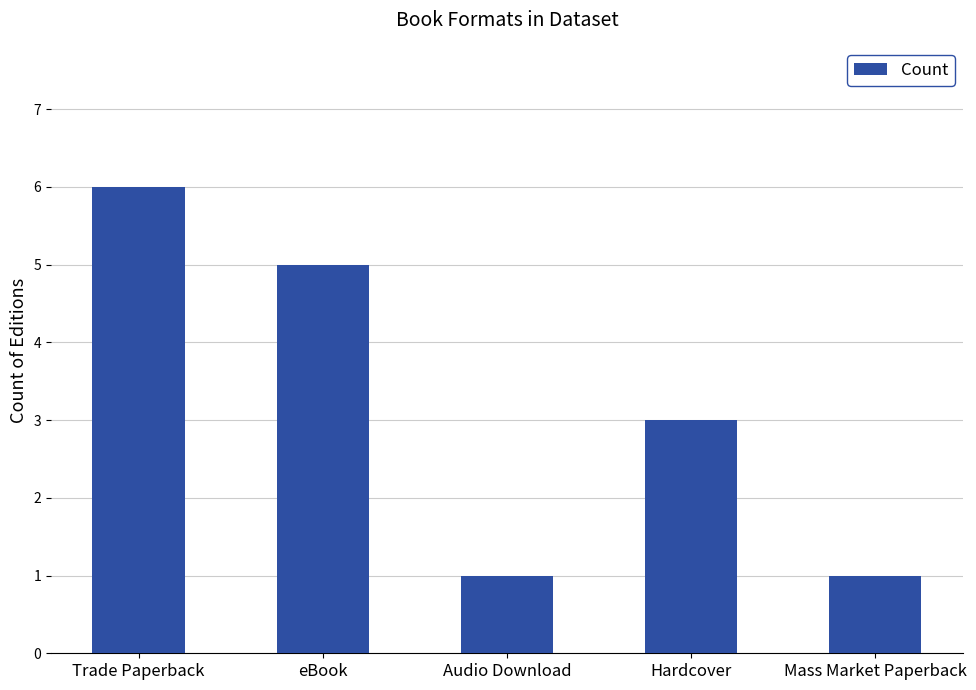

How many values are below 3?

2